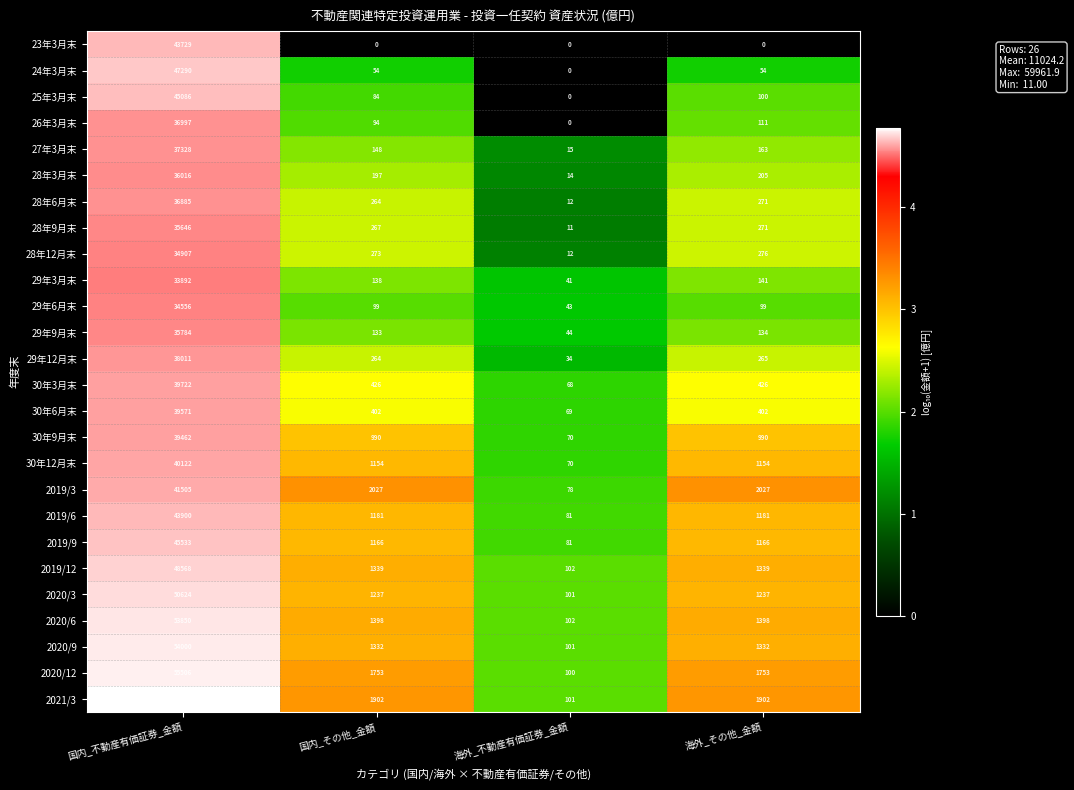

Between 国内_不動産有価証券_金額 and 国内_その他_金額, which series saw the biggest shift?

2021/3